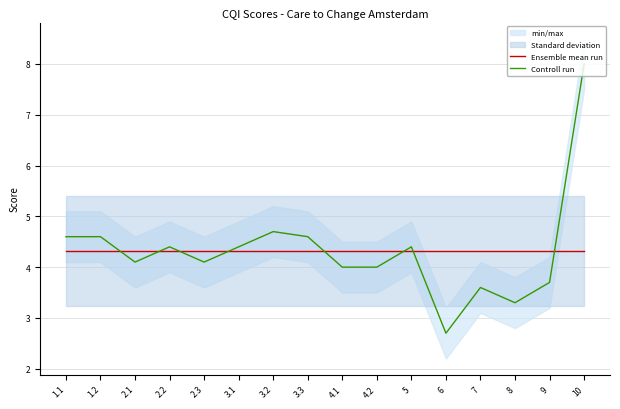

List the labels in order of Controll run value, smallest first.

6, 8, 7, 9, 4.1, 4.2, 2.1, 2.3, 2.2, 3.1, 5, 1.1, 1.2, 3.3, 3.2, 10